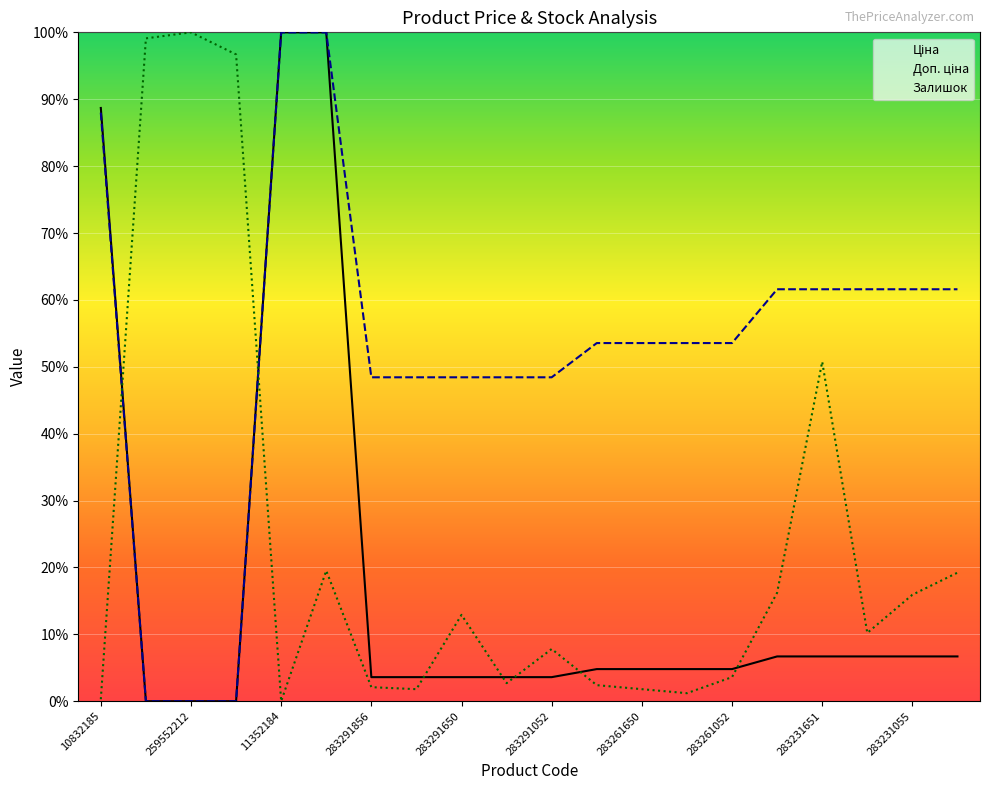

What is the total value across all series at 283291650?

64.9